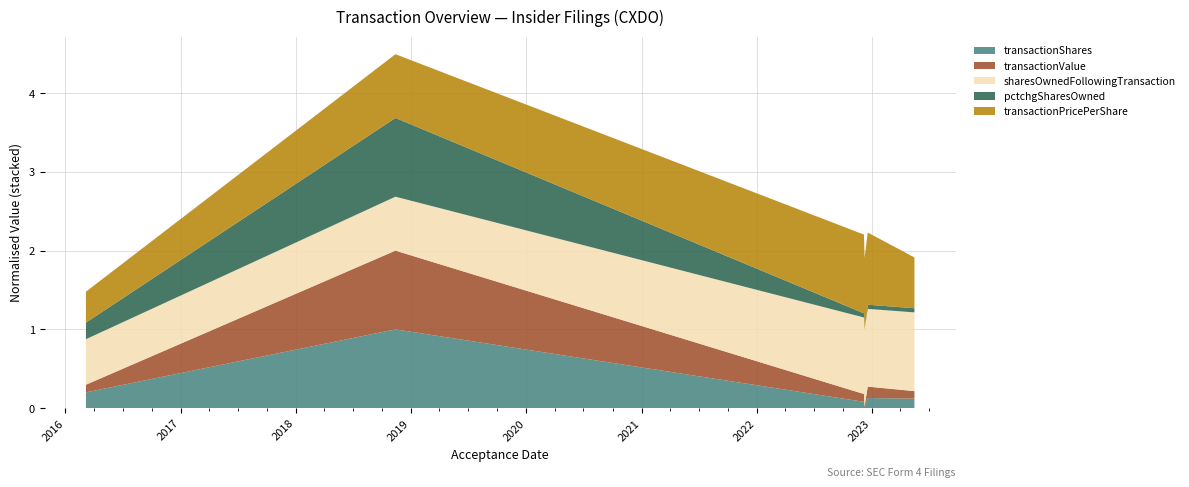

Reading left to right, extract all data points from this chart.

transactionShares: 2023-05-16=3000.0	2022-12-19=3200.0	2022-12-09=300.0	2022-12-07=2000.0	2018-11-13=24992.0	2016-03-07=5000.0
transactionPricePerShare: 2023-05-16=1.3	2022-12-19=1.9	2022-12-09=1.9	2022-12-07=2.0	2018-11-13=1.6	2016-03-07=0.8
transactionValue: 2023-05-16=3930.0	2022-12-19=5958.0	2022-12-09=555.0	2022-12-07=4060.0	2018-11-13=41059.0	2016-03-07=3988.0
sharesOwnedFollowingTransaction: 2023-05-16=233492.0	2022-12-19=230492.0	2022-12-09=227292.0	2022-12-07=226992.0	2018-11-13=159992.0	2016-03-07=135000.0
pctchgSharesOwned: 2023-05-16=1.0	2022-12-19=1.0	2022-12-09=0.0	2022-12-07=1.0	2018-11-13=19.0	2016-03-07=4.0